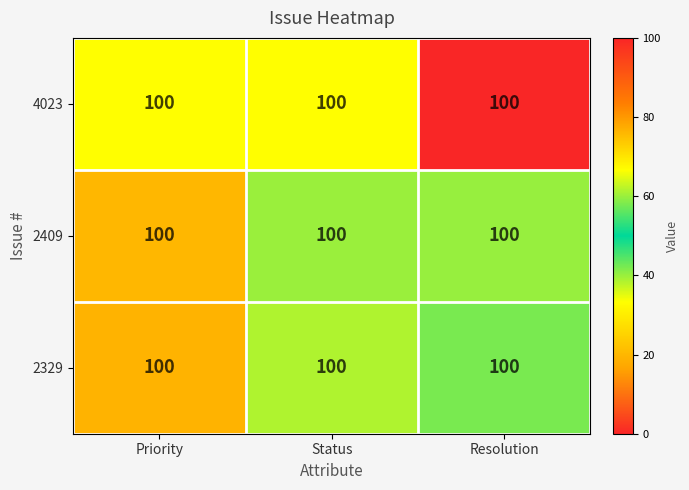

At which label does 2329 first exceed 38?

Status